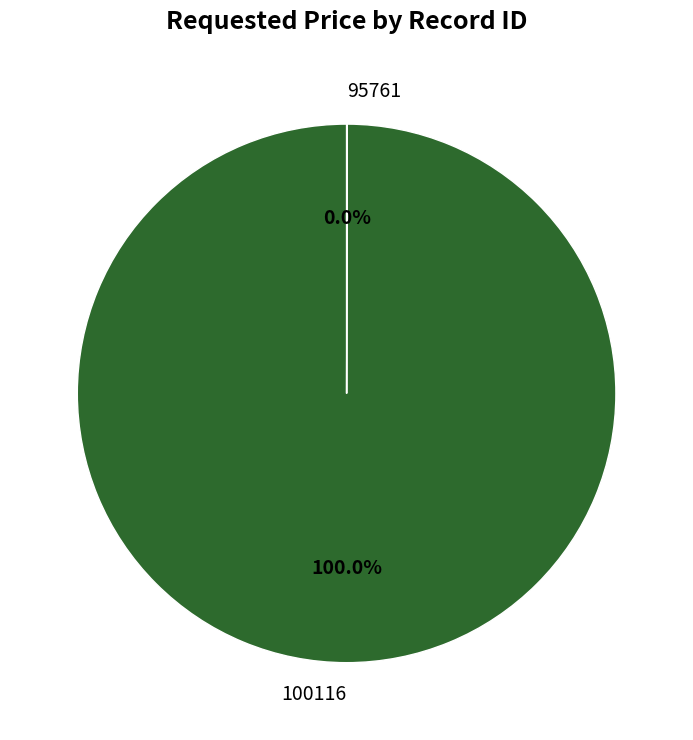

True or false: 100116 accounts for 100% of the total.

True